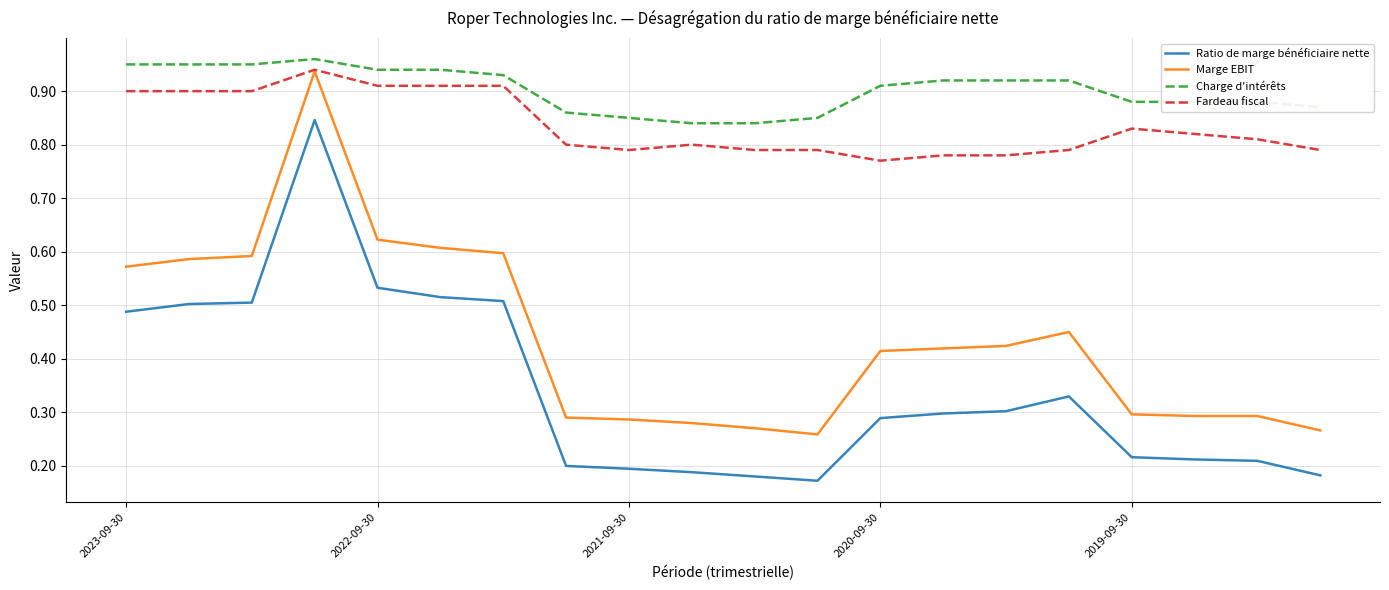

True or false: Ratio de marge bénéficiaire nette and Charge d'intérêts intersect in this chart.

False